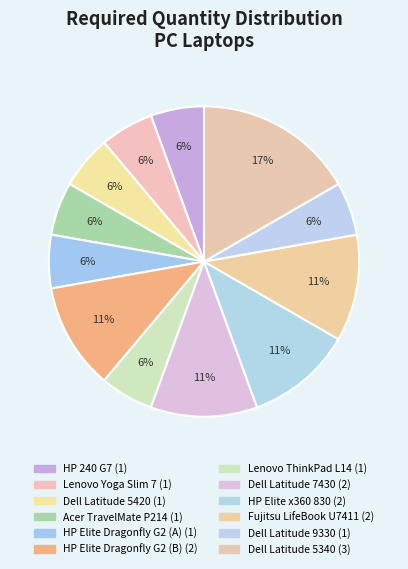

Rank the categories by value from highest to lowest.

Dell Latitude 5340, HP Elite Dragonfly G2 (B), Dell Latitude 7430, HP Elite x360 830, Fujitsu LifeBook U7411, HP 240 G7, Lenovo Yoga Slim 7, Dell Latitude 5420, Acer TravelMate P214, HP Elite Dragonfly G2 (A), Lenovo ThinkPad L14, Dell Latitude 9330